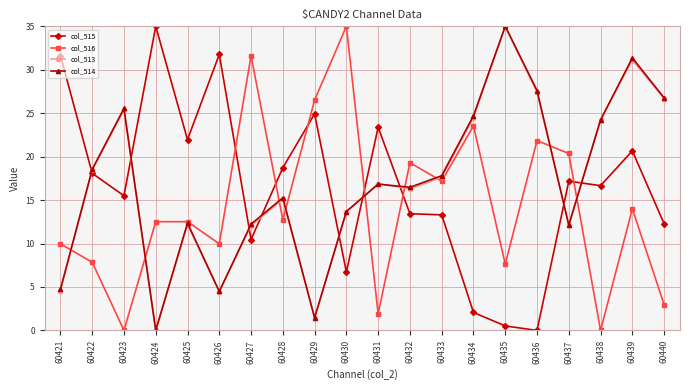

How many values in the col_515 series are below 17?

10